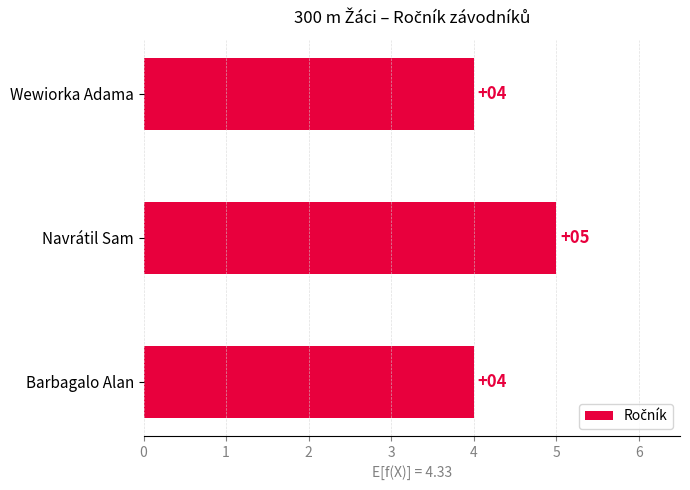

The value at Navrátil Sam is 5. True or false?

True